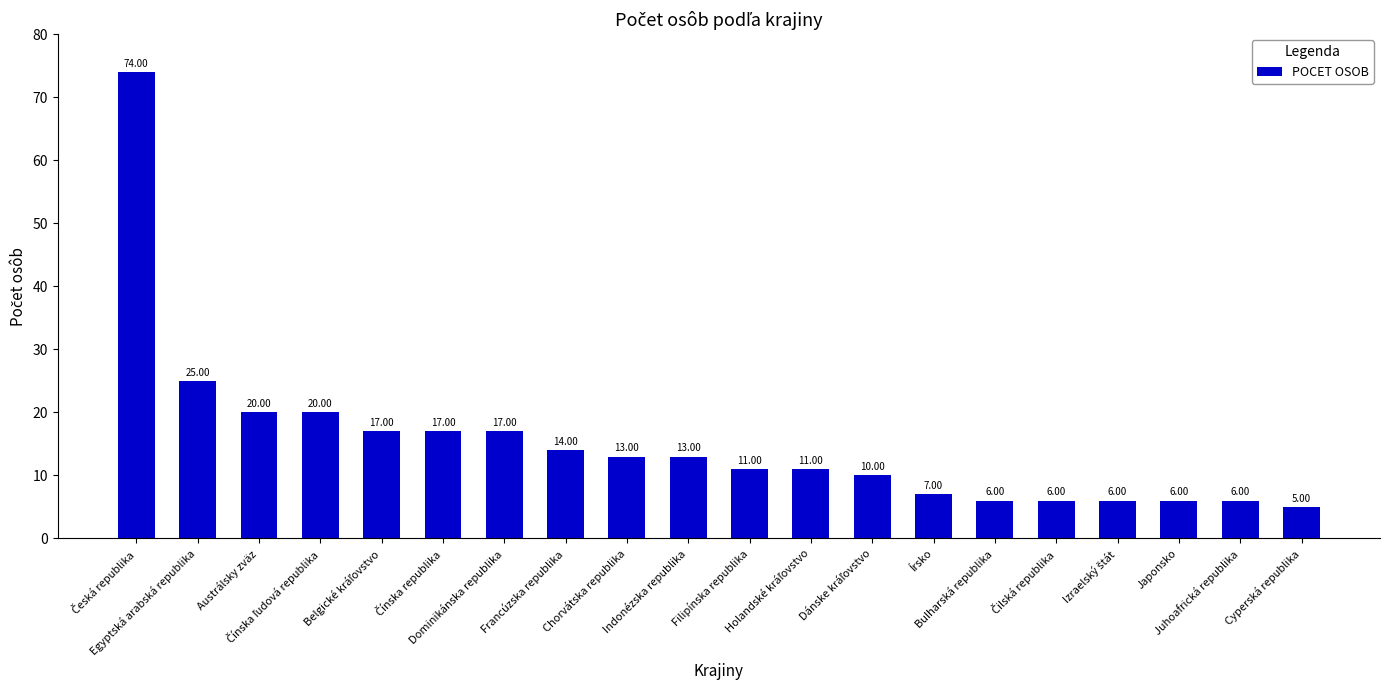

What is the difference between the second highest and minimum values?

20